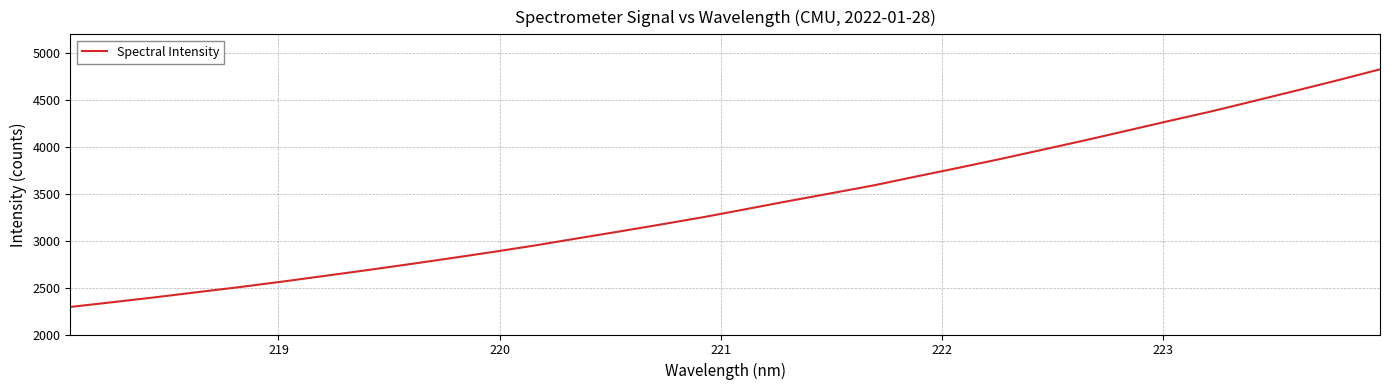

What is the difference between the maximum and minimum values?

2532.9